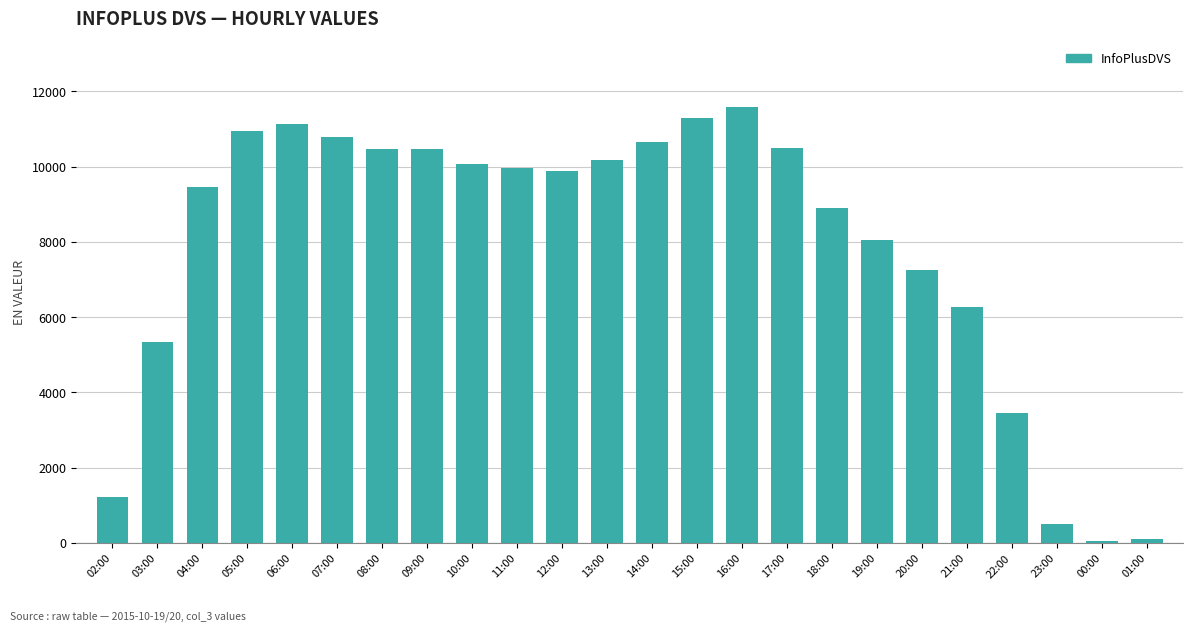

True or false: the data shows 3636 at 06:00.

False